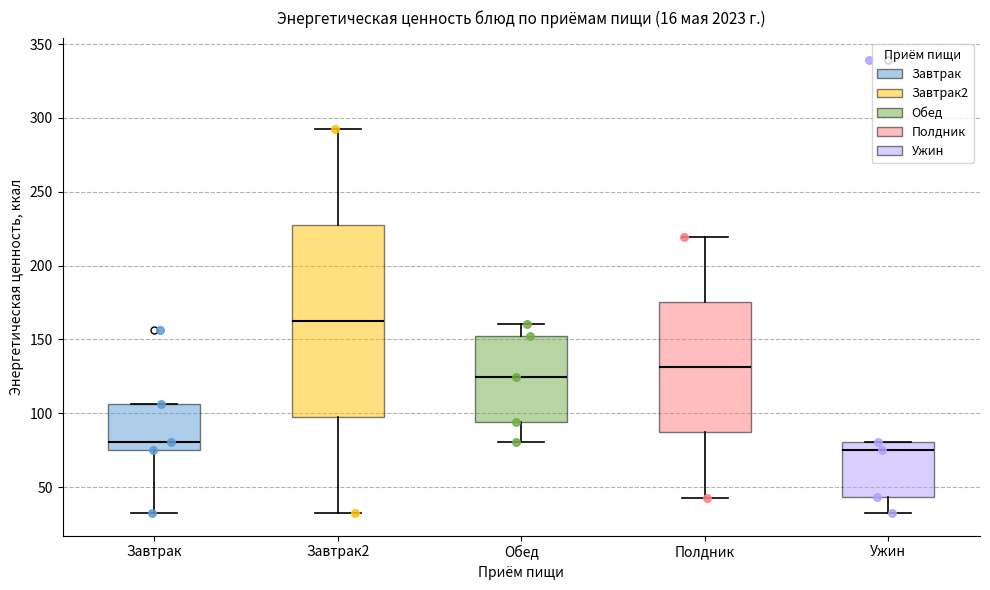

Reading left to right, transcribe this box plot: for each box, give where its median line is, the range the box spans, and where its two whiskers end, as read against the y-axis. The values are not printed on the chart, so give them approximately, as read against the axis.

Завтрак: median 80, box 75 to 105, whiskers 30 to 105
Завтрак2: median 165, box 100 to 230, whiskers 30 to 295
Обед: median 125, box 95 to 150, whiskers 80 to 160
Полдник: median 130, box 85 to 175, whiskers 45 to 220
Ужин: median 75, box 45 to 80, whiskers 30 to 80